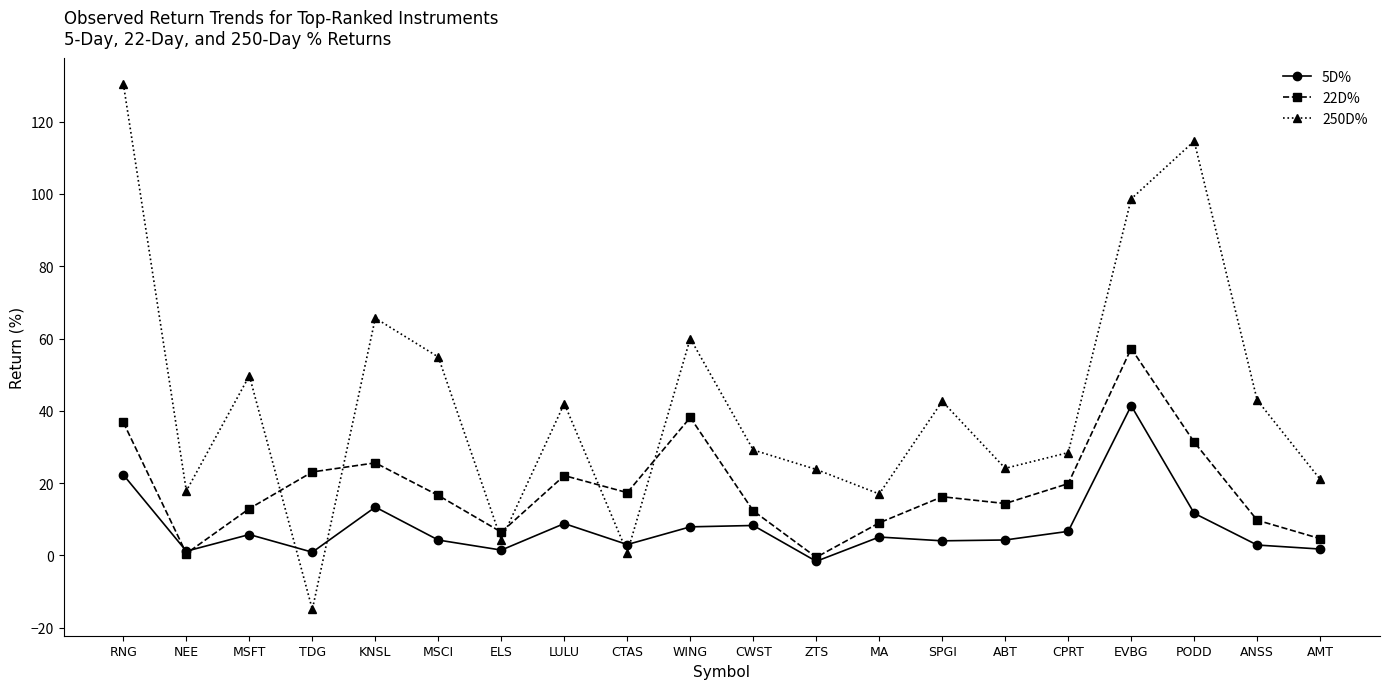

Which series has the widest spread of values?

250D%